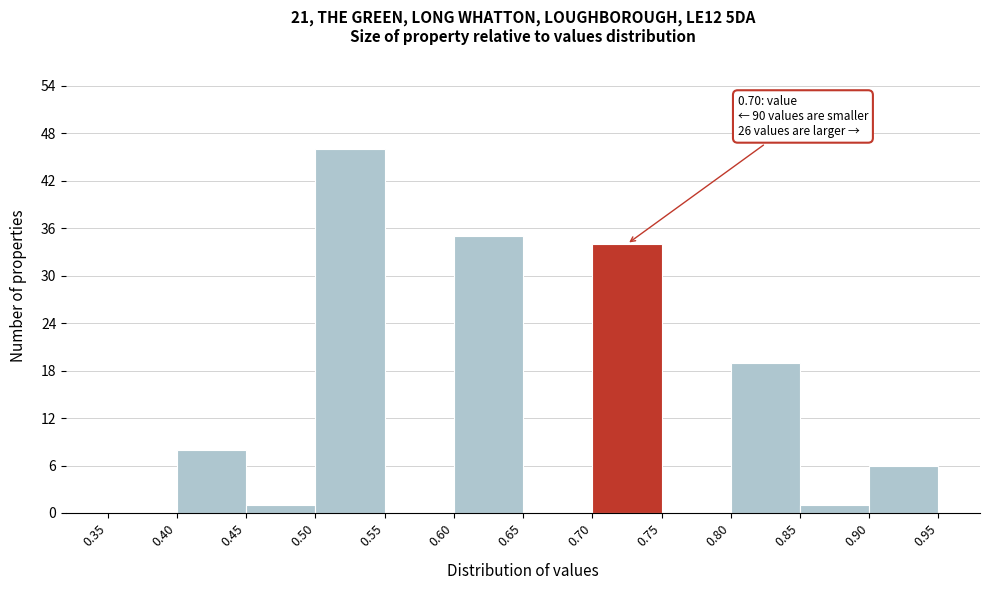

Over which range of the x-axis is the bar tallest?

0.50 to 0.55